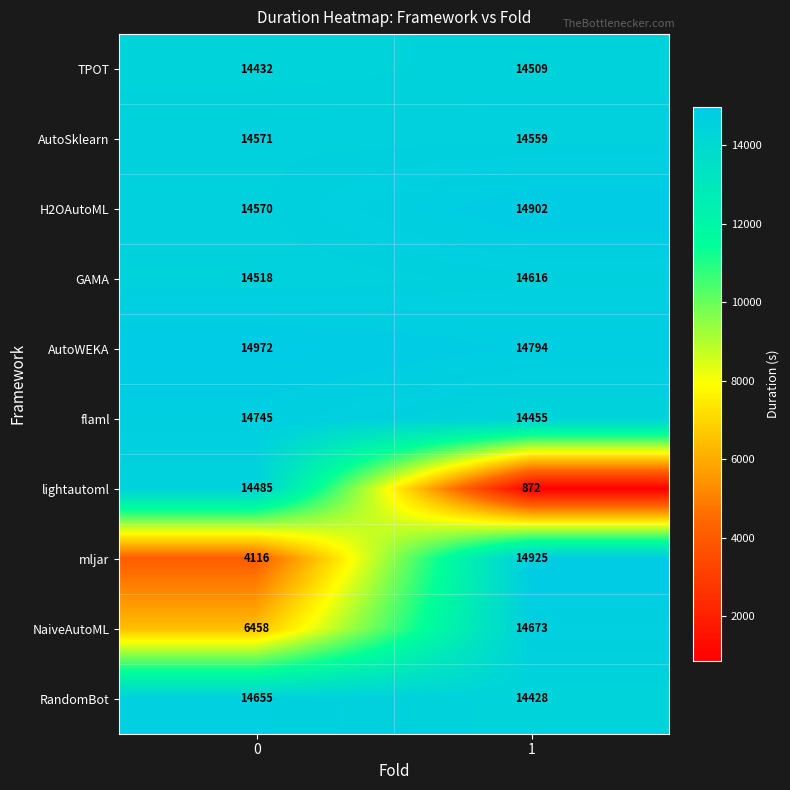

Count the number of data series in this chart.

10